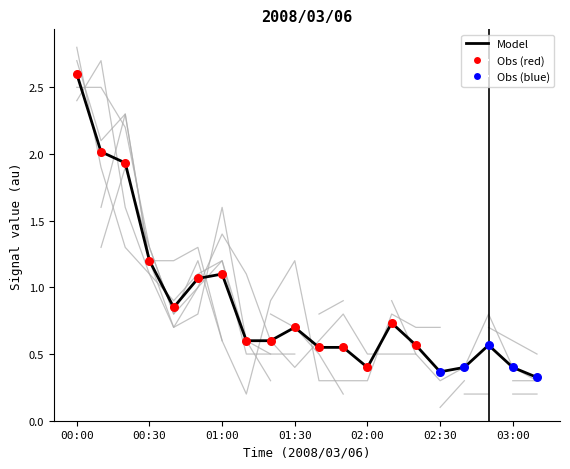

Is the value of col_43 at 00:40 greater than the value of col_31 at 02:50?

Yes